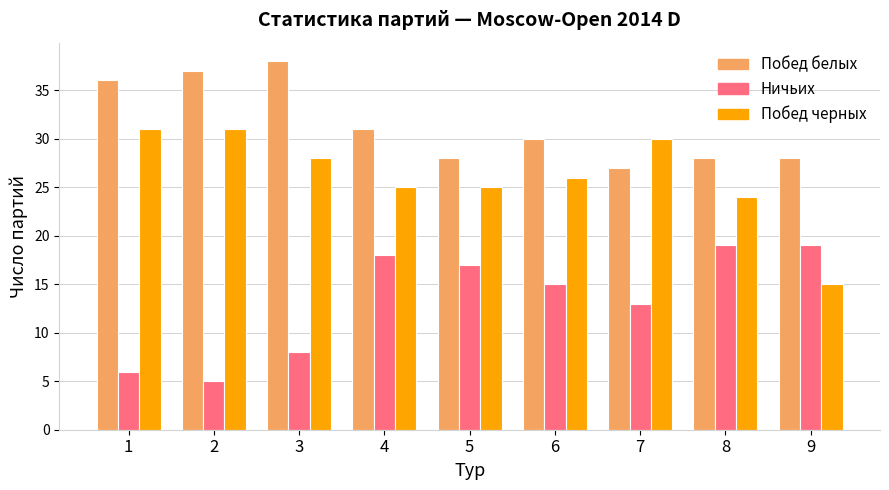

The Ничьих series shows 29 at 9. True or false?

False